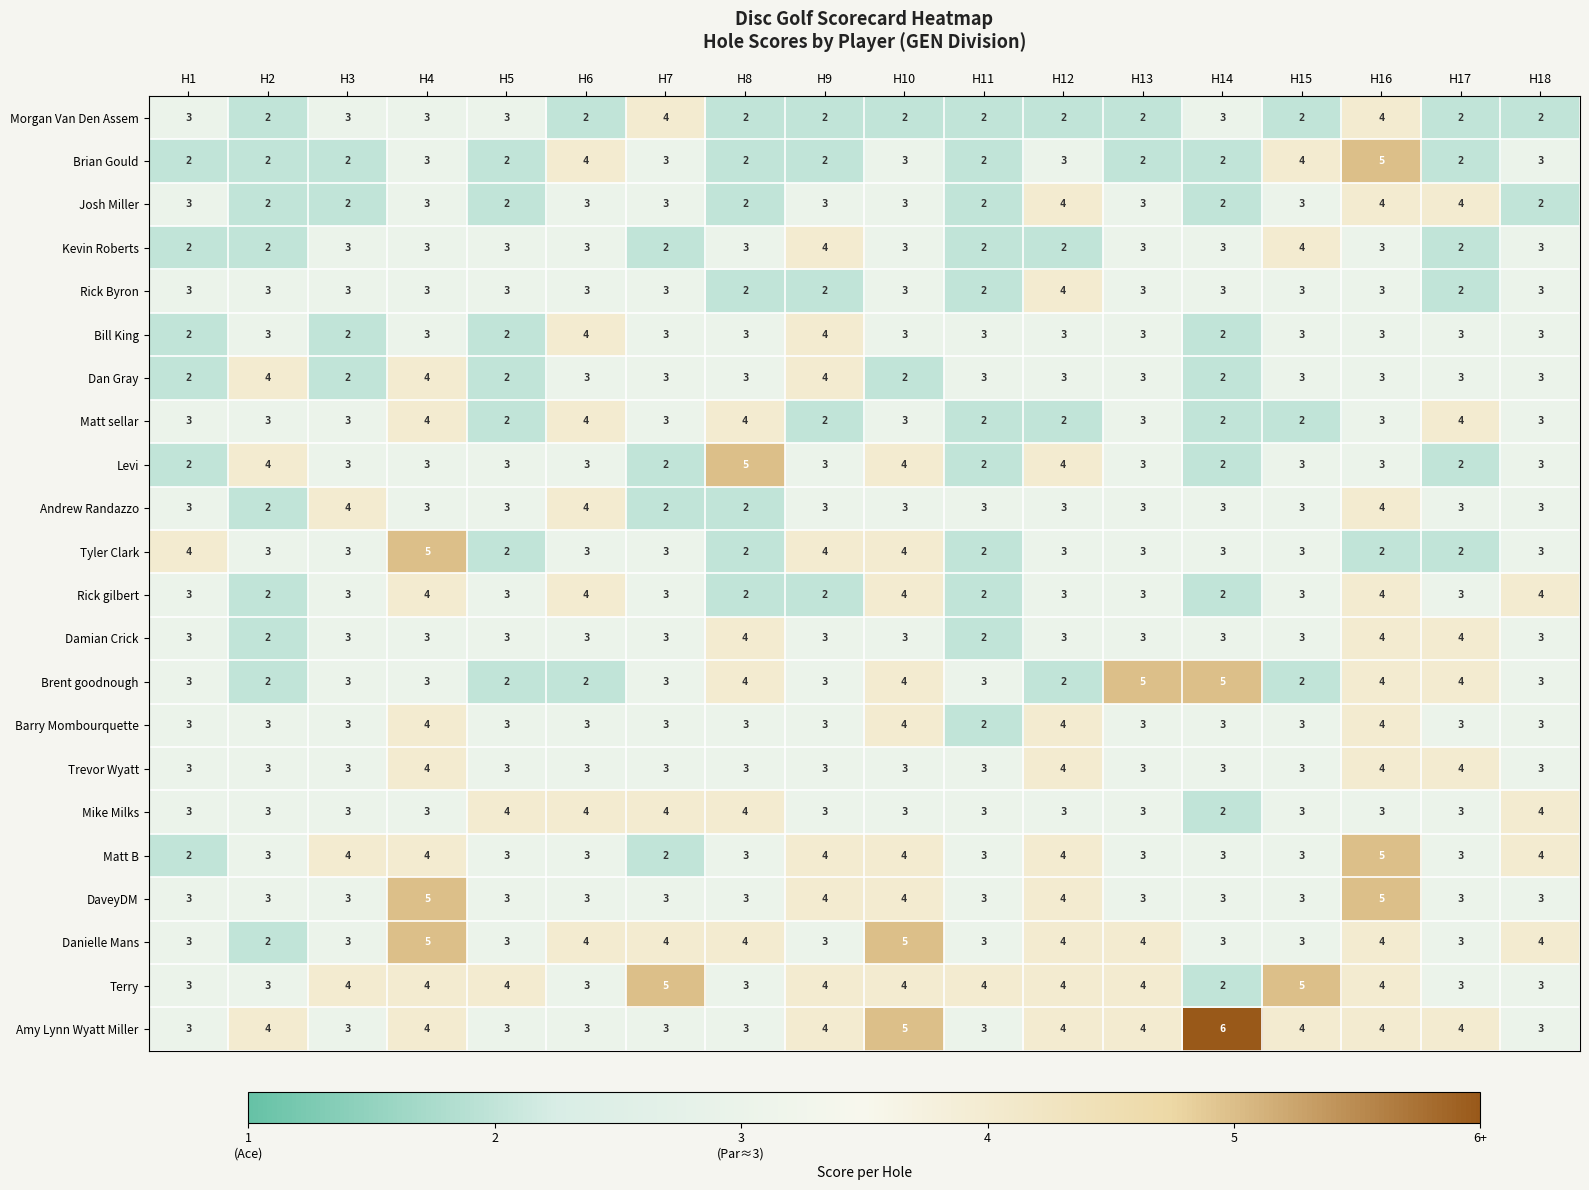

Count the Josh Miller values in the range 2 to 3.

15